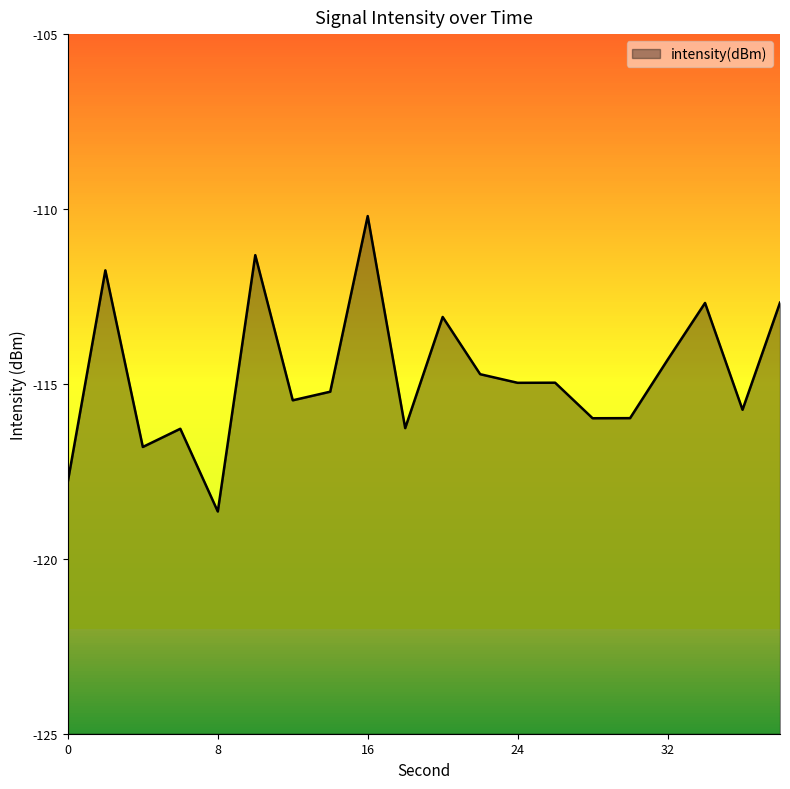

Is it true that the value at 32 is -179.3?

False